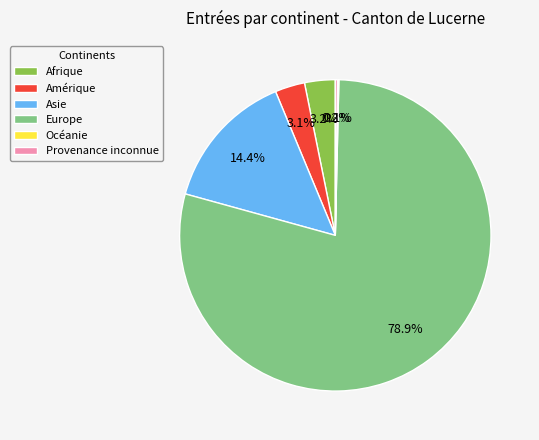

What is the ratio of the value at Amérique to the value at Afrique?

1.0